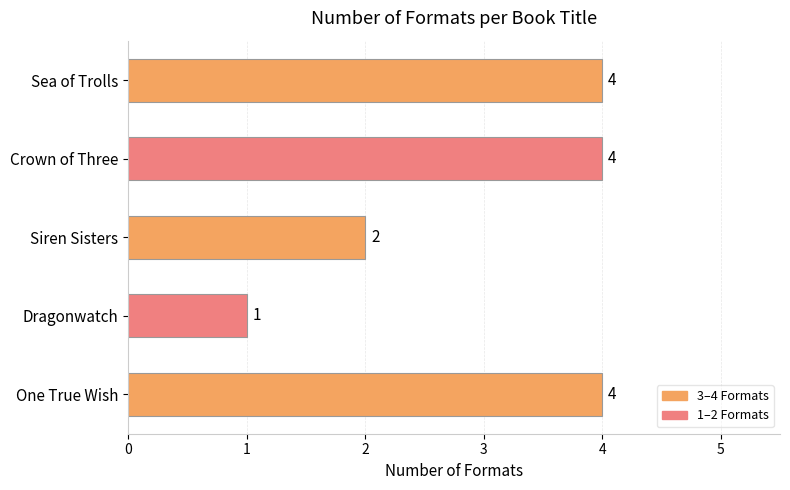

At which category does the chart reach its minimum across all series?

Dragonwatch